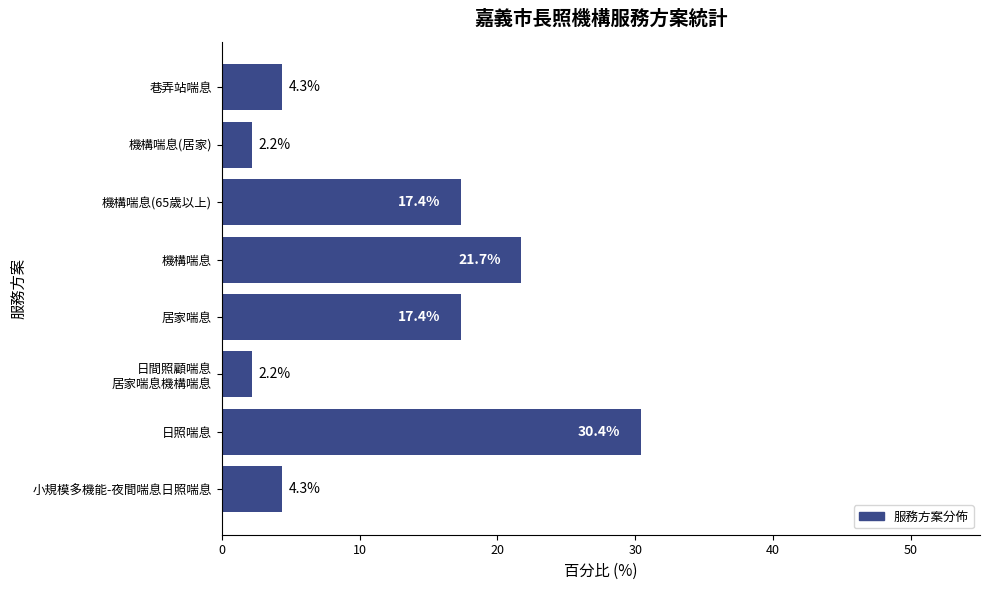

What is the ratio of the value at 居家喘息 to the value at 巷弄站喘息?

4.0